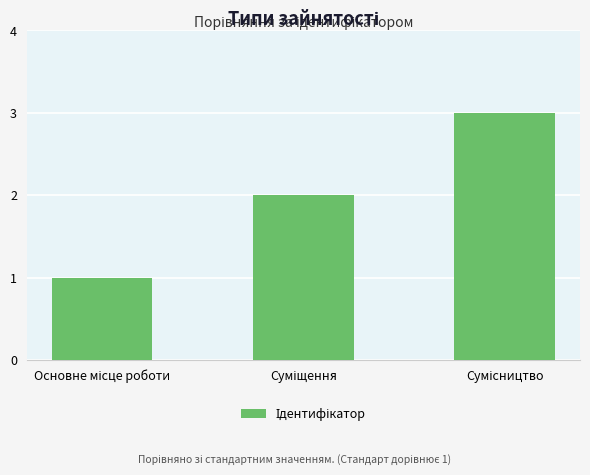

What is the maximum value shown in the chart?

3